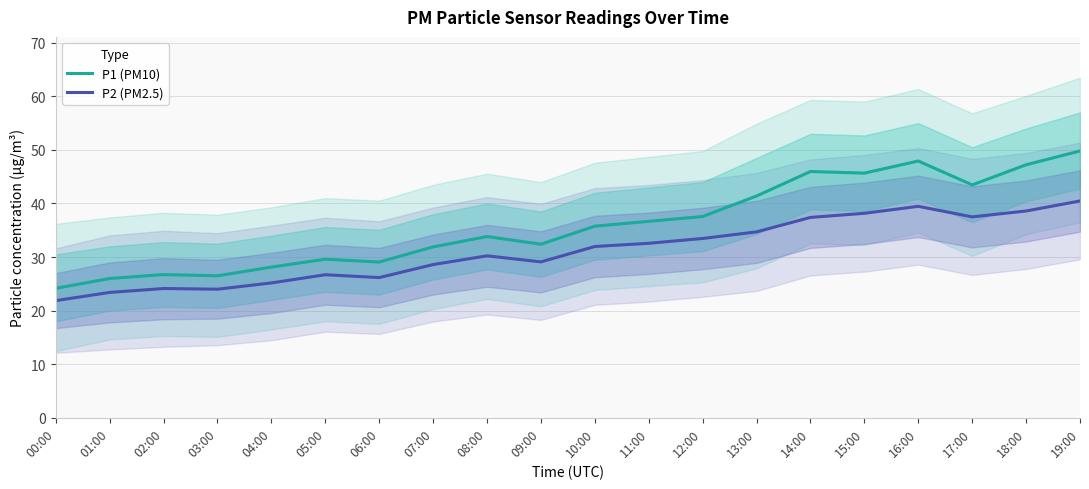

True or false: P2 (PM2.5) has a value of 8.2 at 04:00.

False